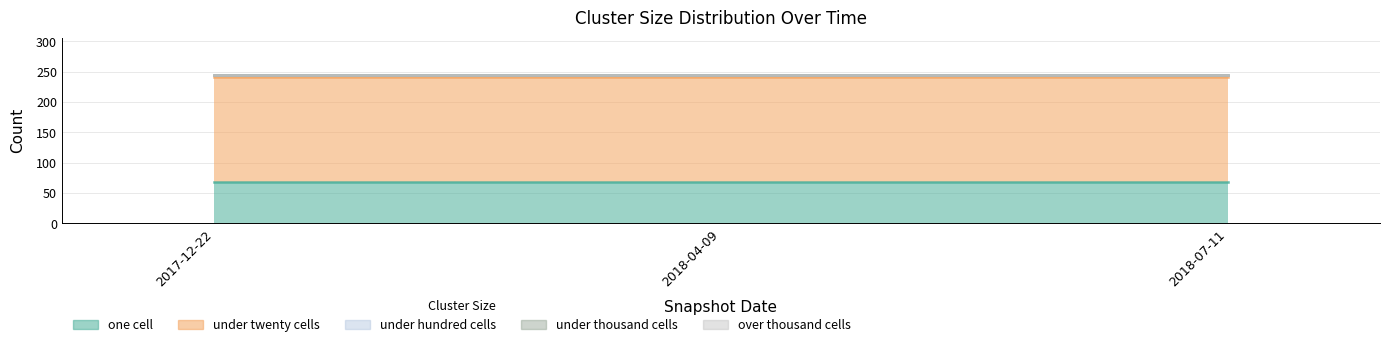

Reading left to right, what are all the values shown in this chart?

one_cell: 69	69	69
under_twenty_cells: 172	172	172
under_hundred_cells: 4	4	4
under_thousand_cells: 0	0	0
over_thousand_cells: 0	0	0